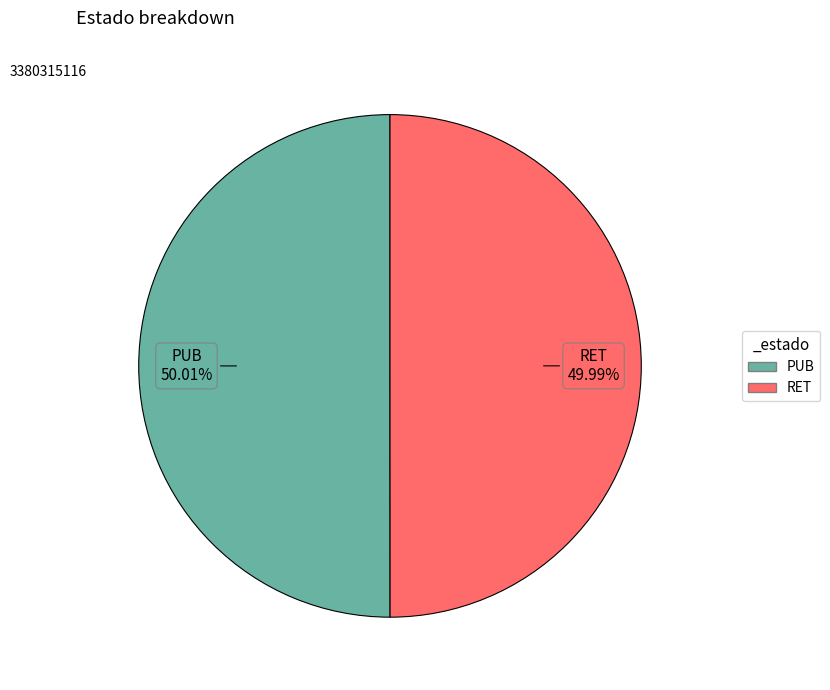

Approximately how many times larger is the value at PUB compared to RET?

1.0